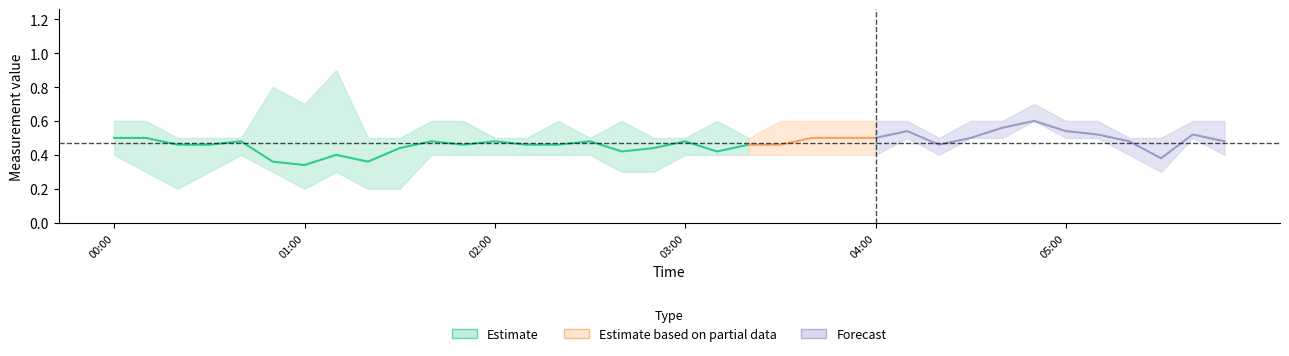

What position from the right is 2012/04/15 05:40?

2